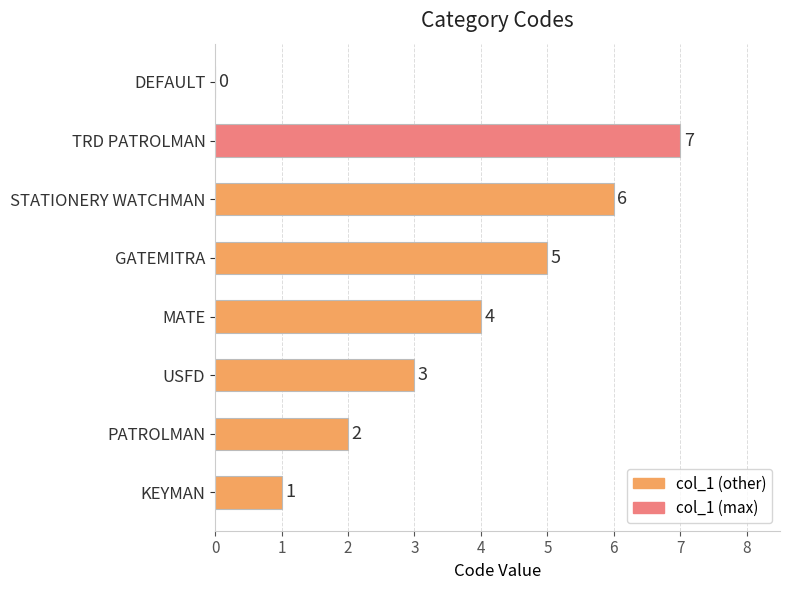

Reading bottom to top, extract all data points from this chart.

KEYMAN=1	PATROLMAN=2	USFD=3	MATE=4	GATEMITRA=5	STATIONERY WATCHMAN=6	TRD PATROLMAN=7	DEFAULT=0